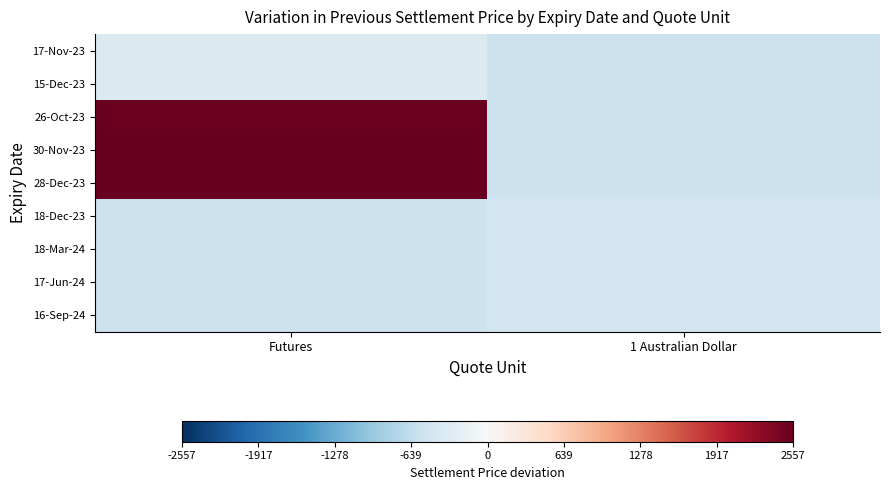

At which category does the chart reach its minimum across all series?

1 Australian Dollar